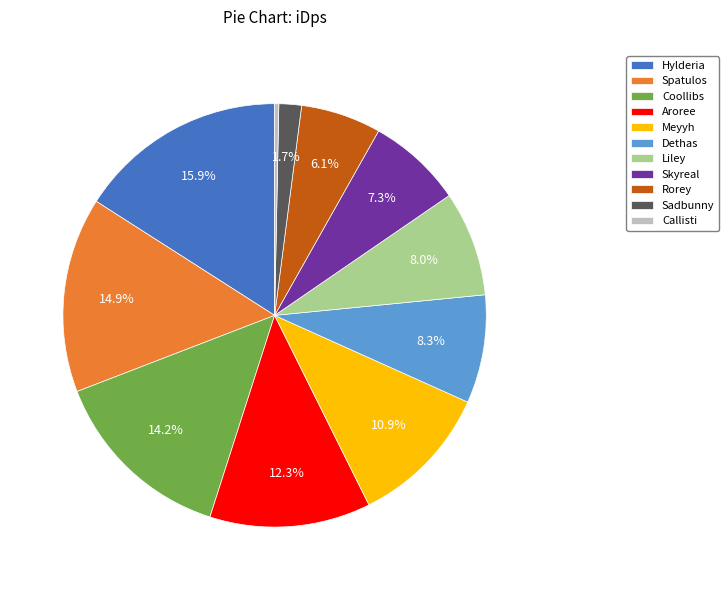

What percentage is NOT represented by Liley?

92.0%